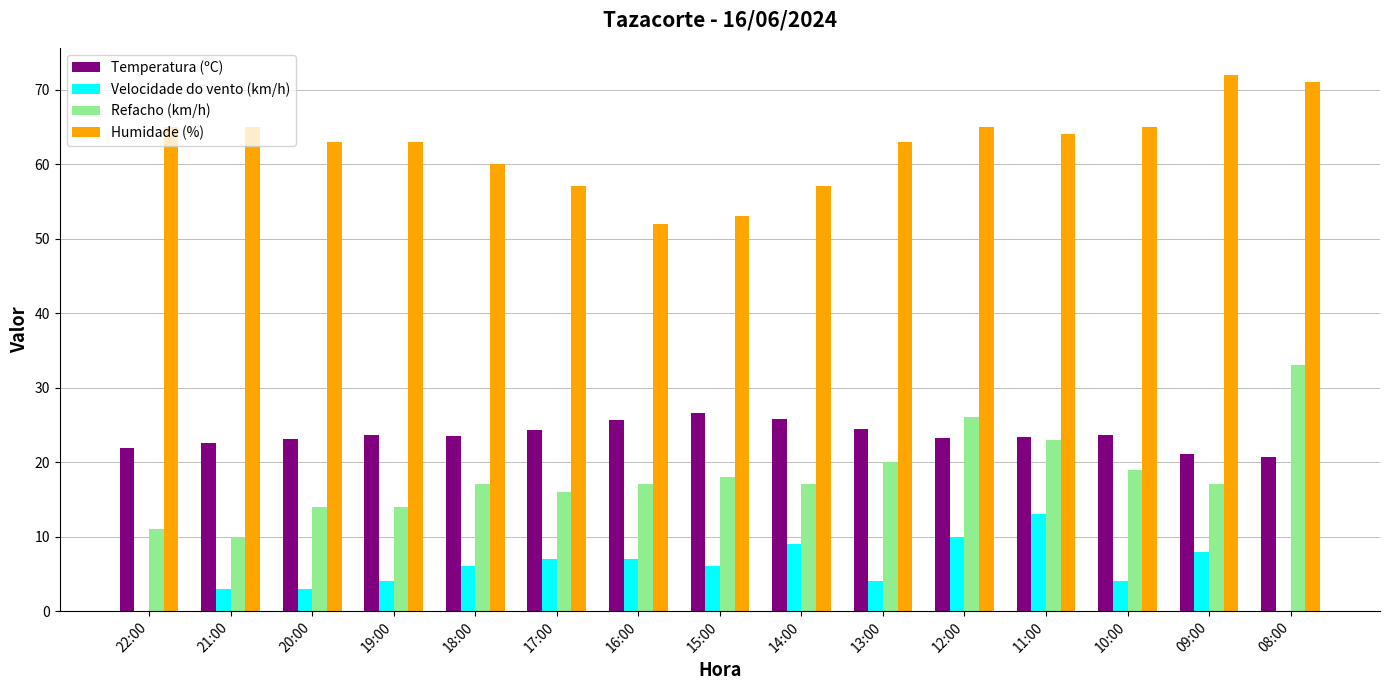

How many data points does each series have?

15